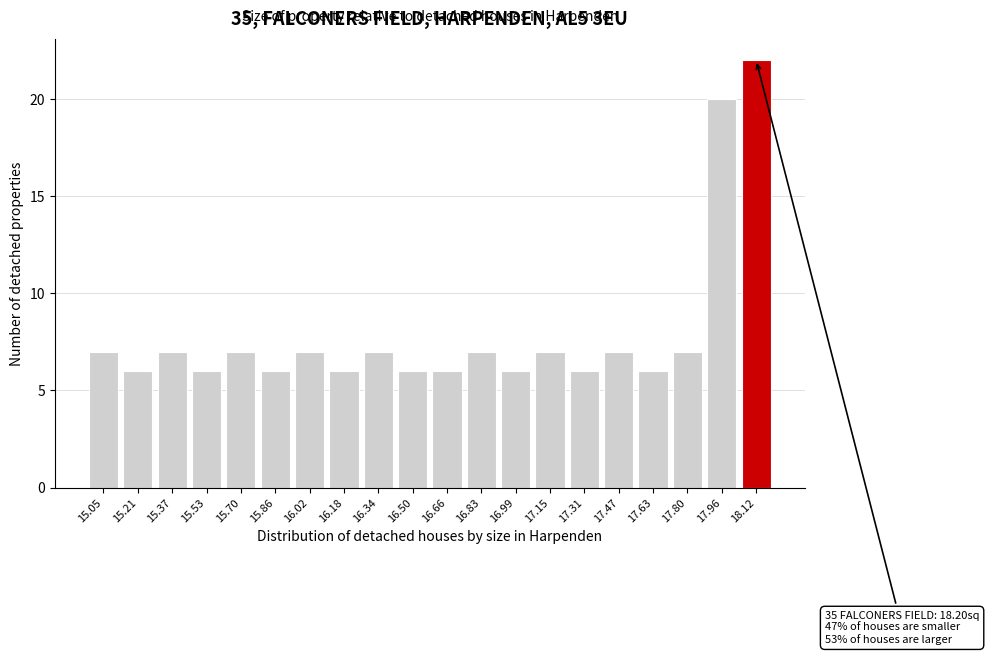

Reading left to right, transcribe all the data shown in this chart.

7	6	7	6	7	6	7	6	7	6	6	7	6	7	6	7	6	7	20	22